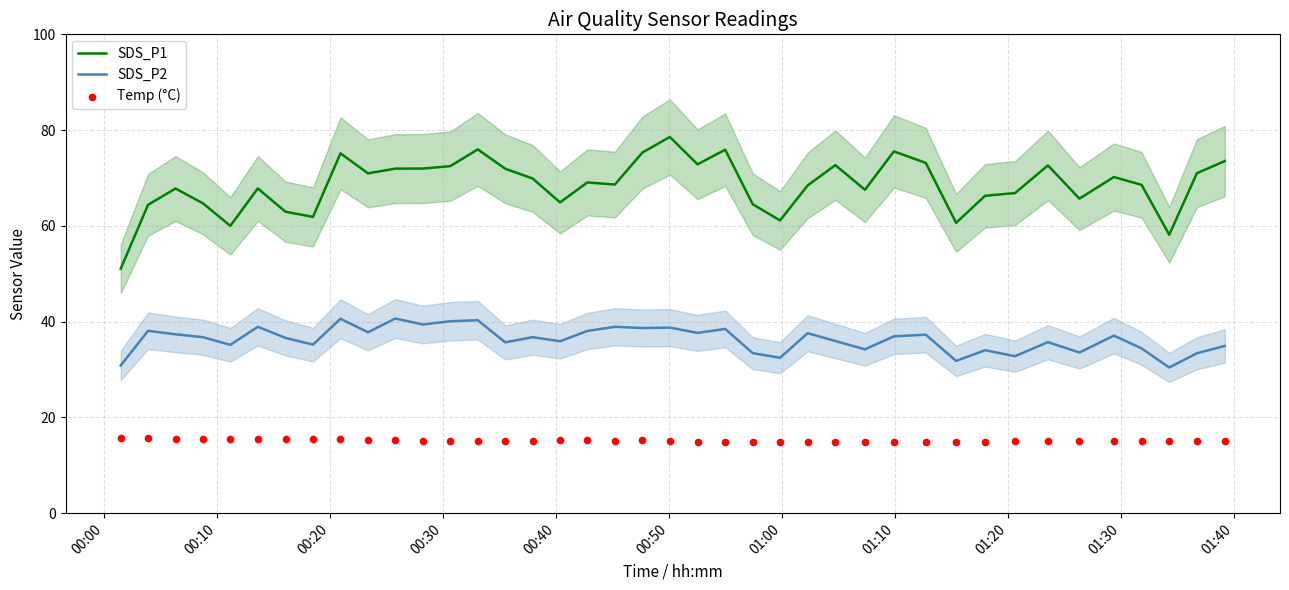

At how many categories does at least one series exceed 74?

6